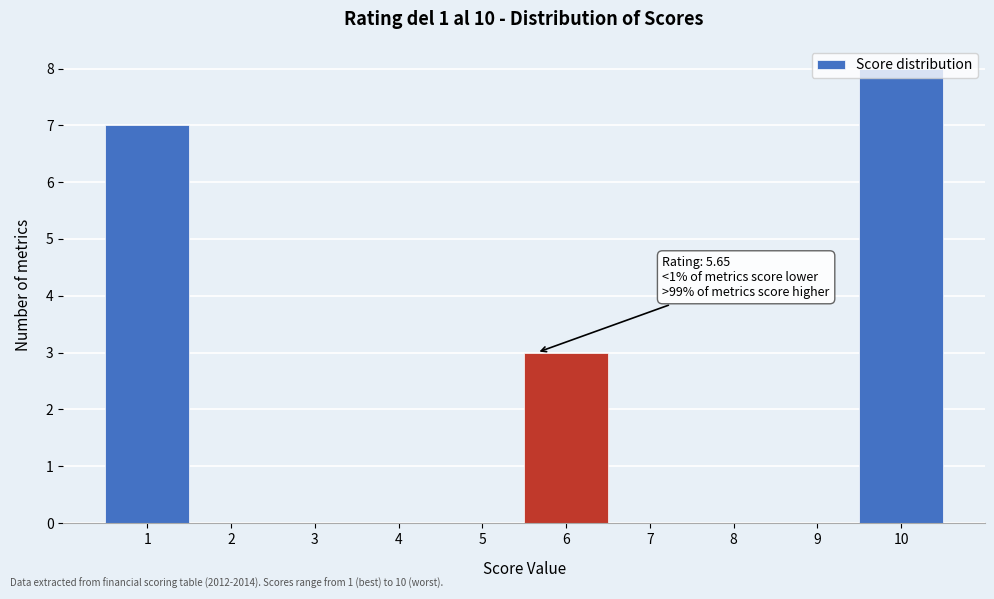

Over which range of the x-axis is the bar tallest?

9.5 to 10.5